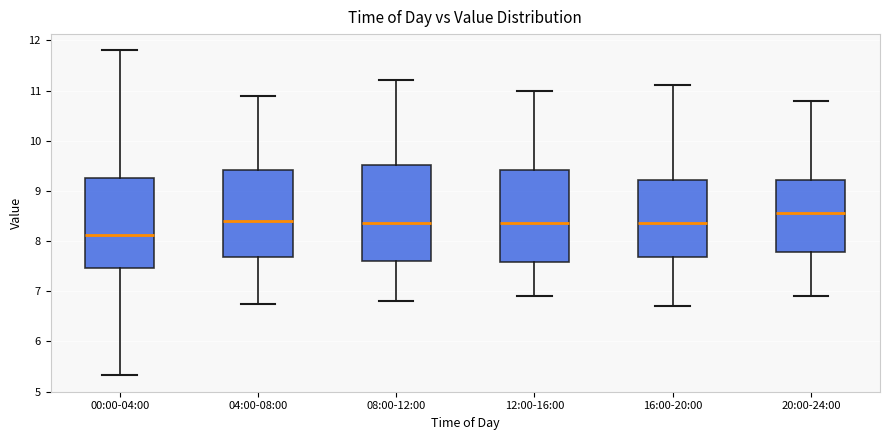

Where is the upper edge of the box for 12:00-16:00 on the y-axis? The values are not printed on the chart, so give them approximately, as read against the axis.

9.4